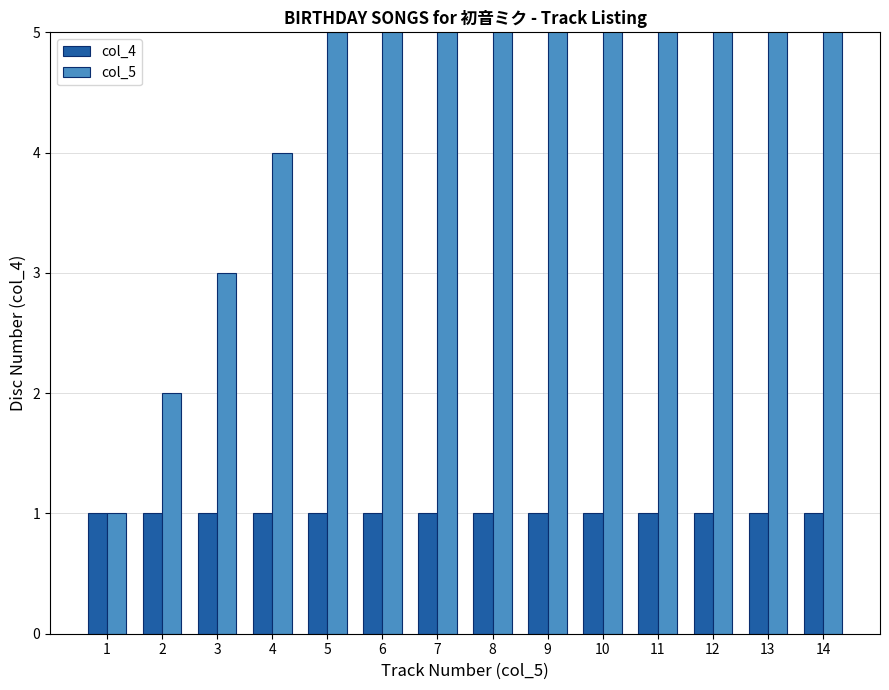

Rank the series by their average value, from highest to lowest.

col_5, col_4